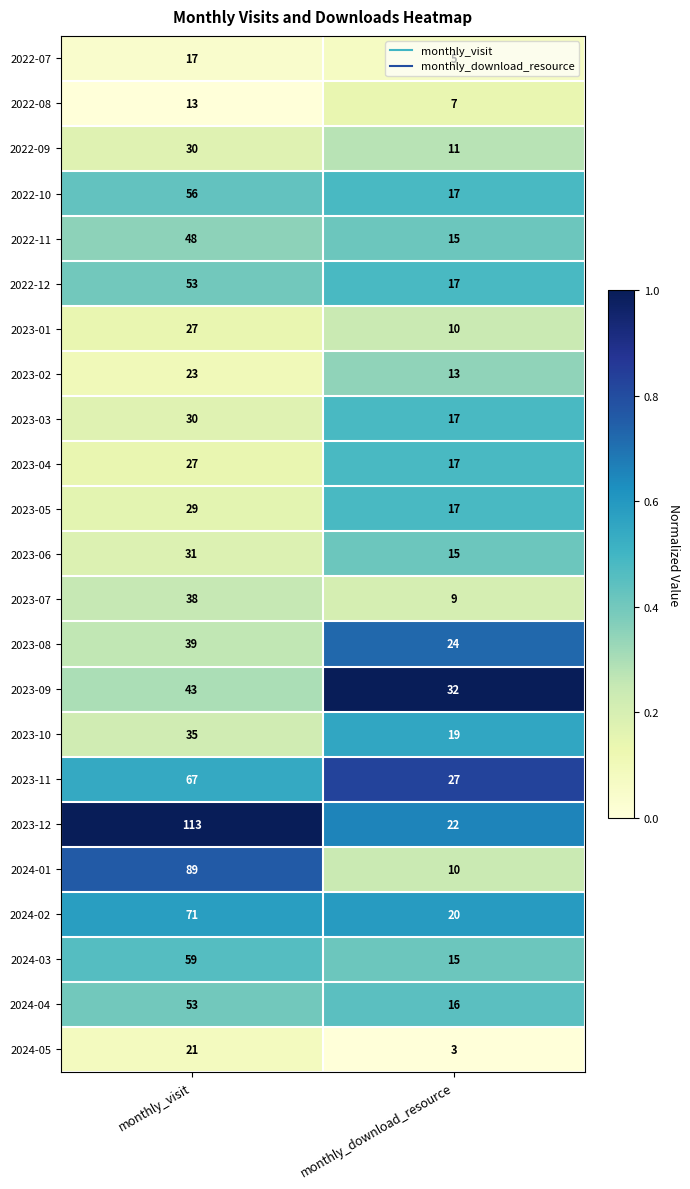

At which category is the sum across all series the highest?

monthly_visit